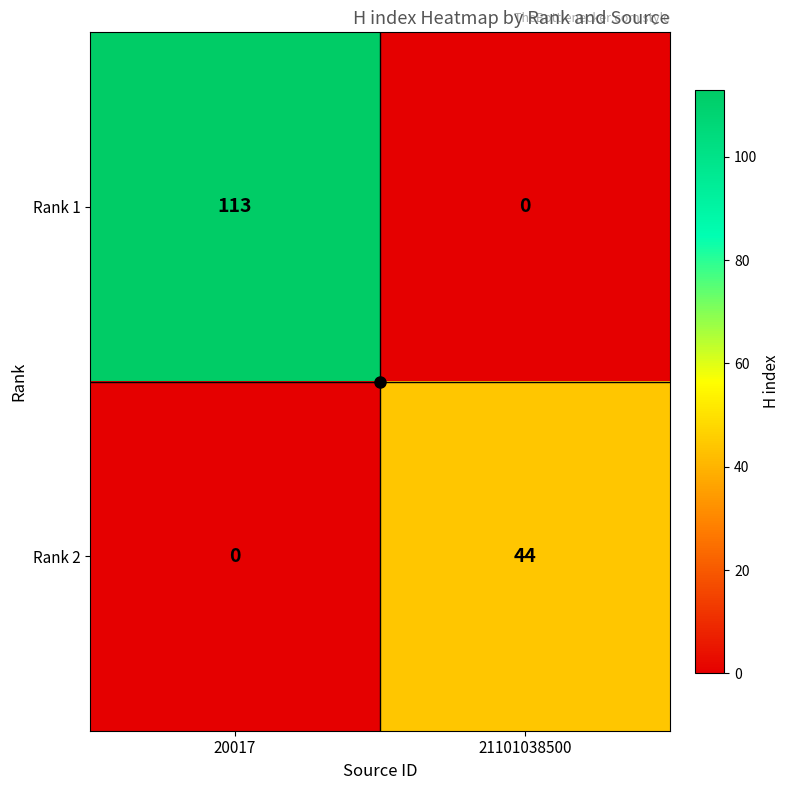

Rank the series by their average value, from lowest to highest.

Rank 2, Rank 1